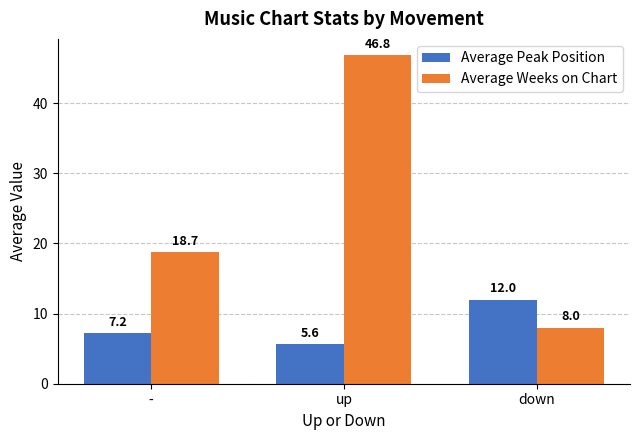

True or false: Average Peak Position has a value of 9.7 at -.

False